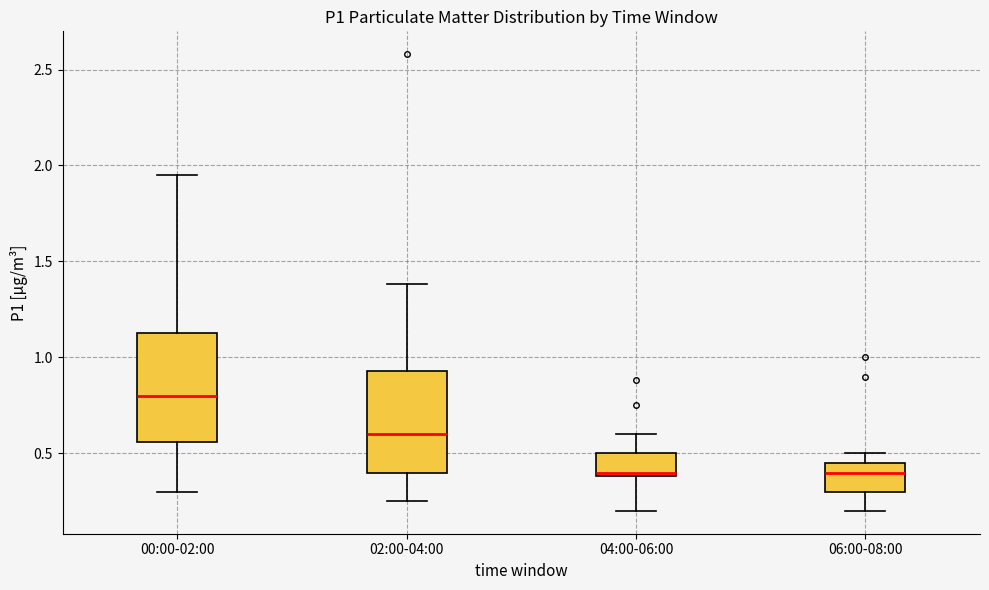

Which box has the highest median line?

00:00-02:00